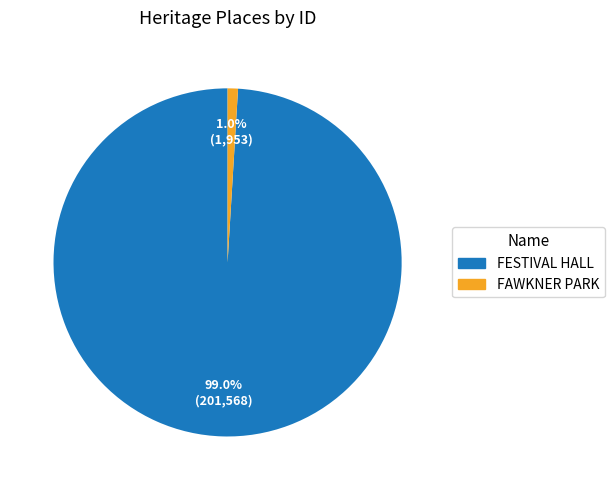

Which slice is the smallest?

FAWKNER PARK